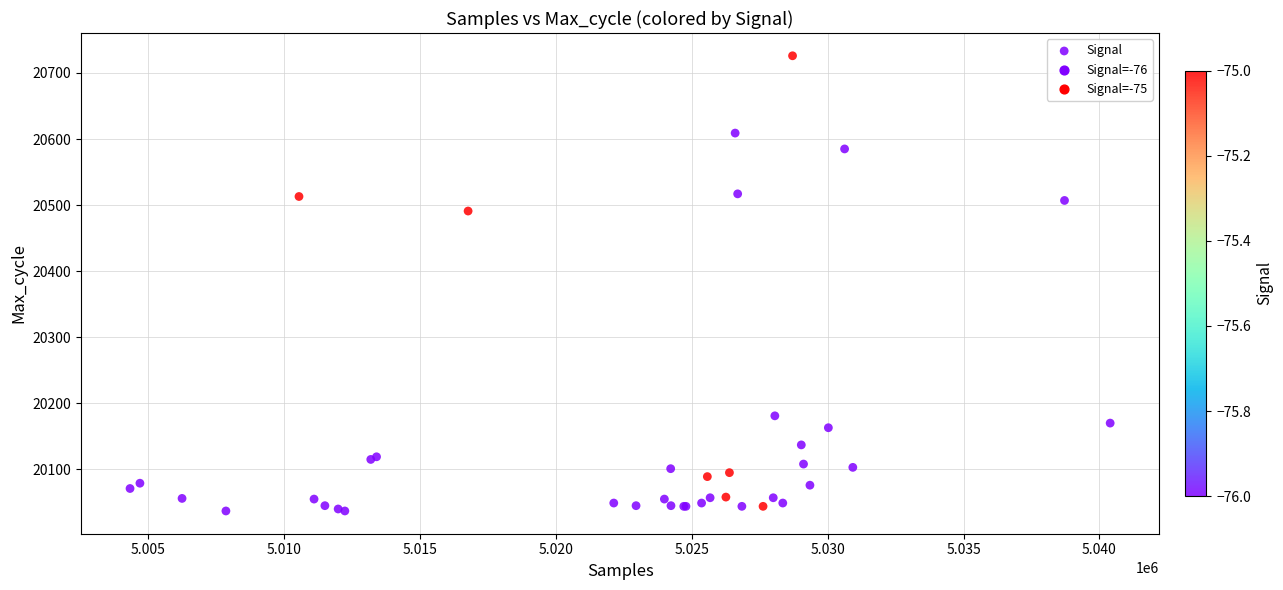

What Y value in the scatter plot is closest to 20381?

20491